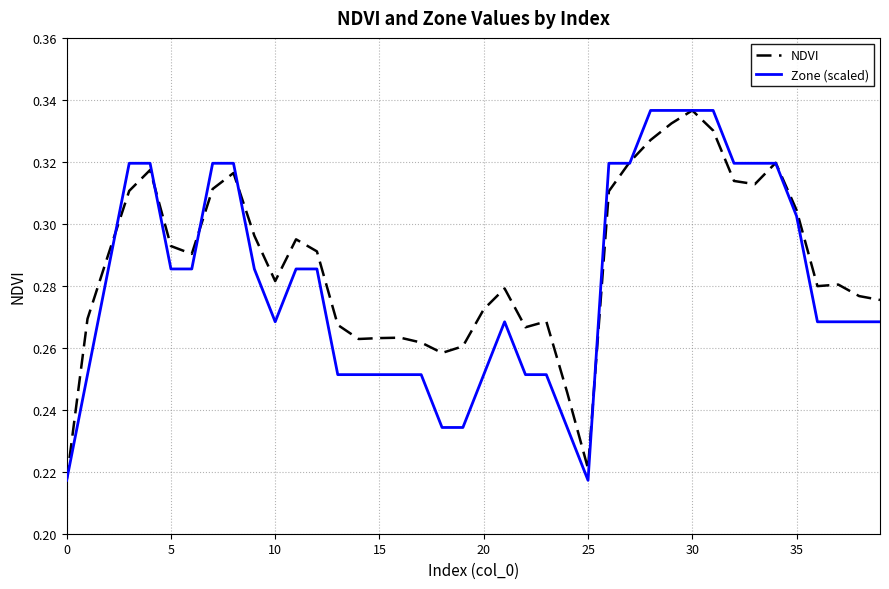

True or false: NDVI has a value of 0.1 at 10.

False